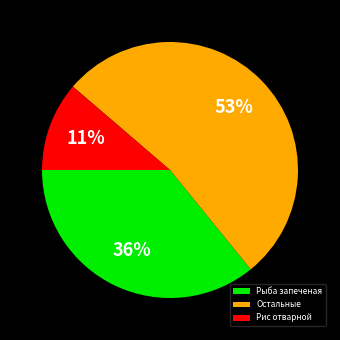

How many slices are in this pie chart?

3